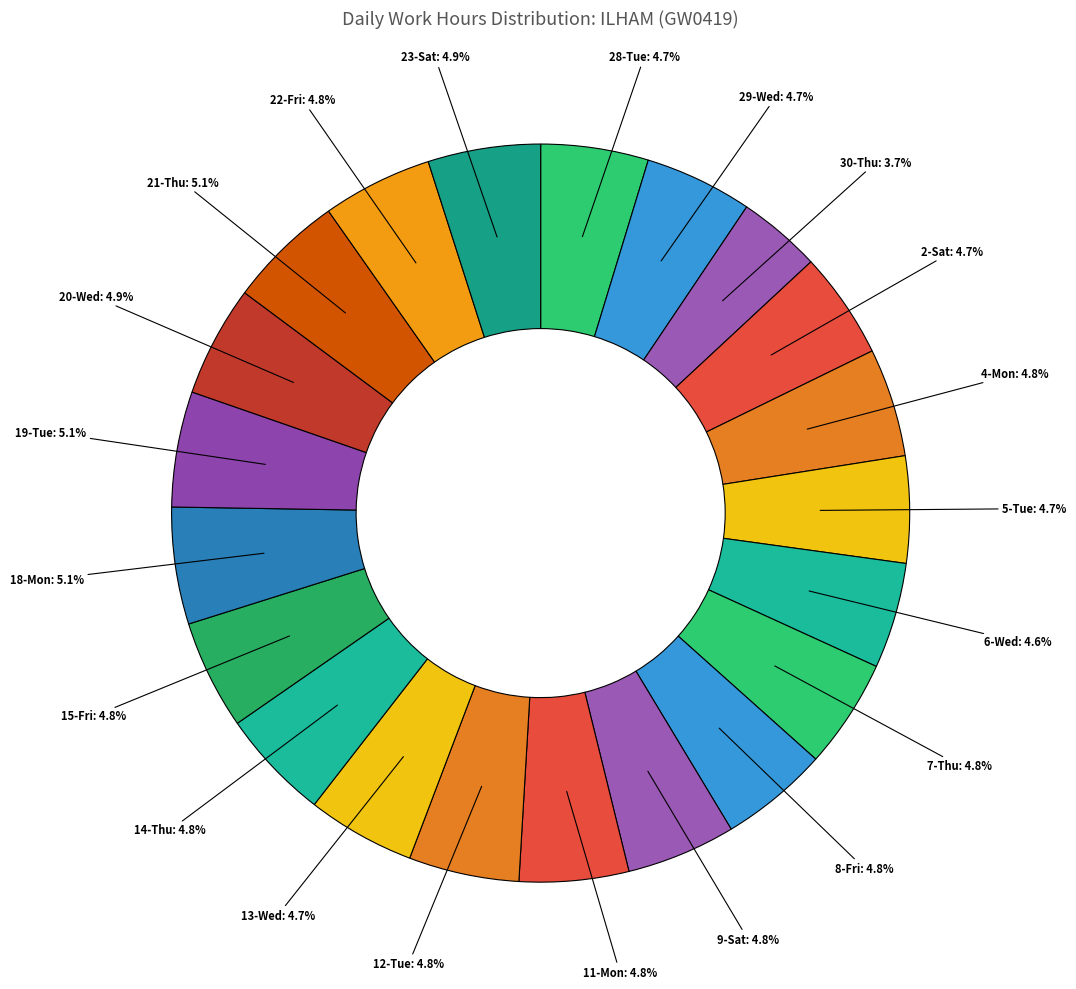

The 4-Mon slice represents 5% of the pie. True or false?

True